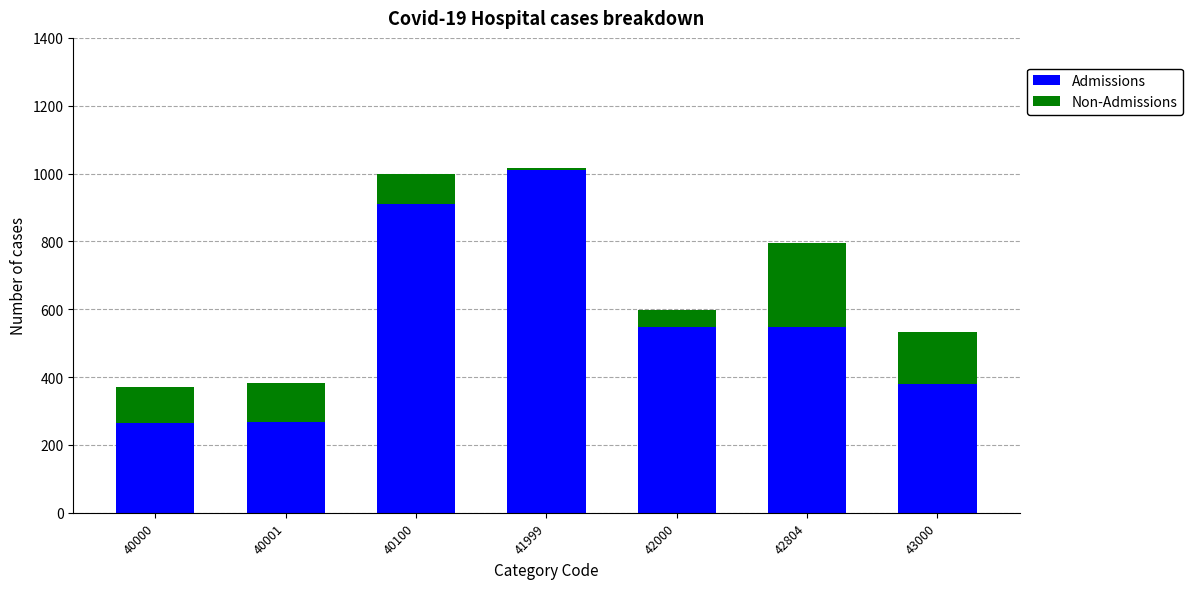

What is the minimum value for Admissions?

264